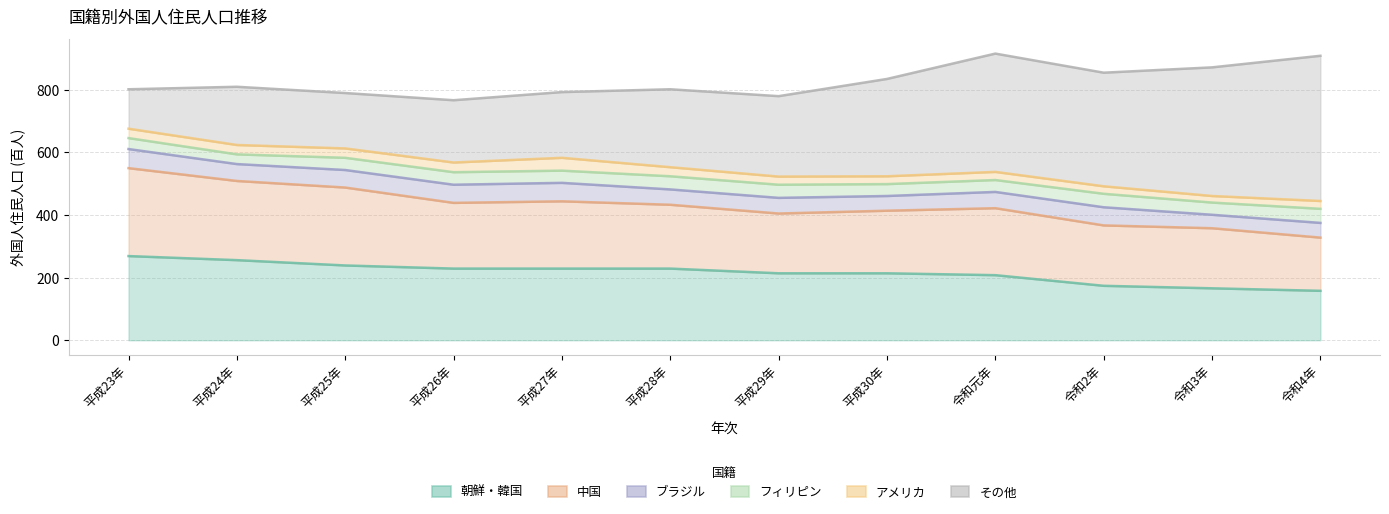

True or false: フィリピン has a value of 43 at 令和2年.

True